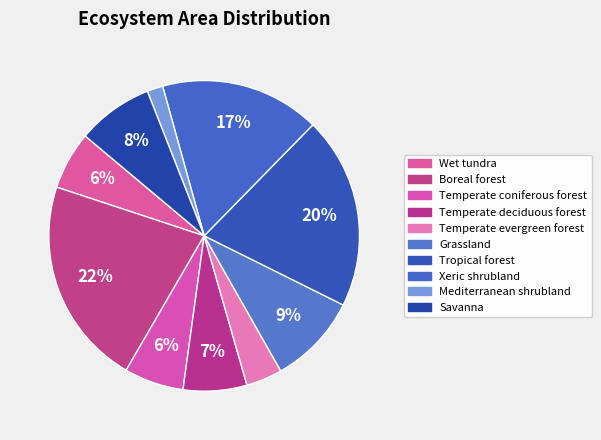

To the nearest percent, what portion does Boreal forest represent?

22%